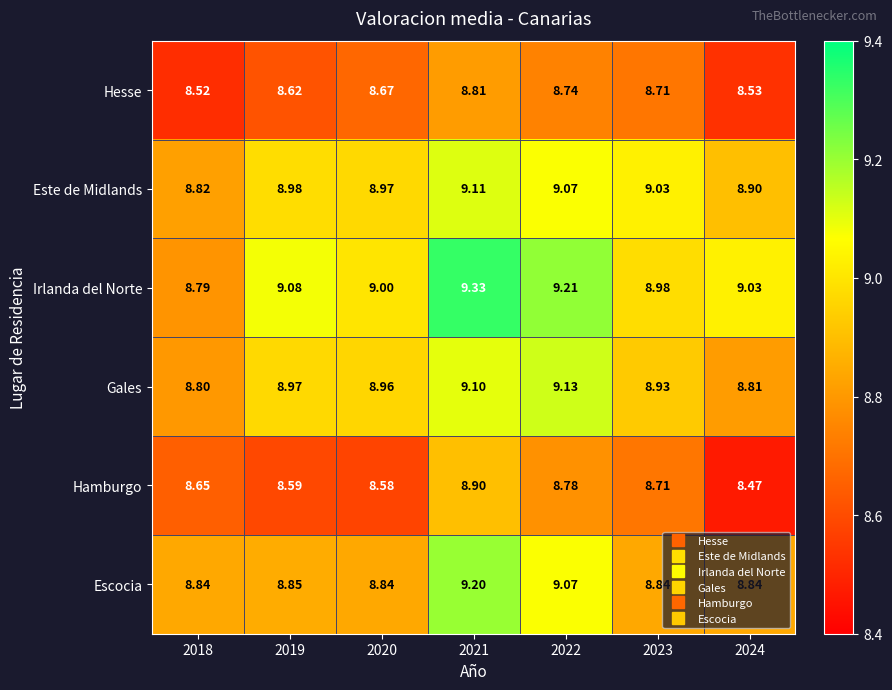

Which series has the largest total across all categories?

Irlanda del Norte